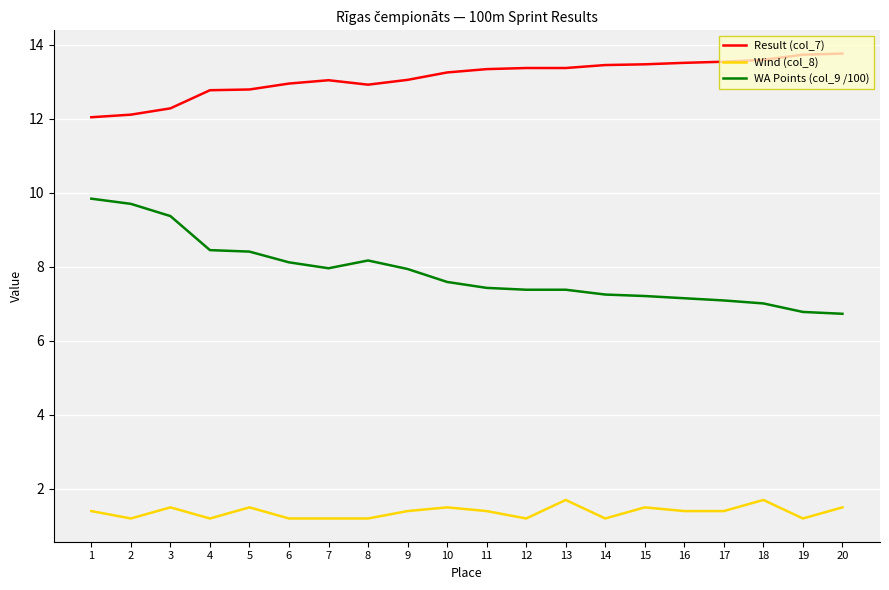

The value of Result (col_7) at 20 is 13.8. True or false?

True